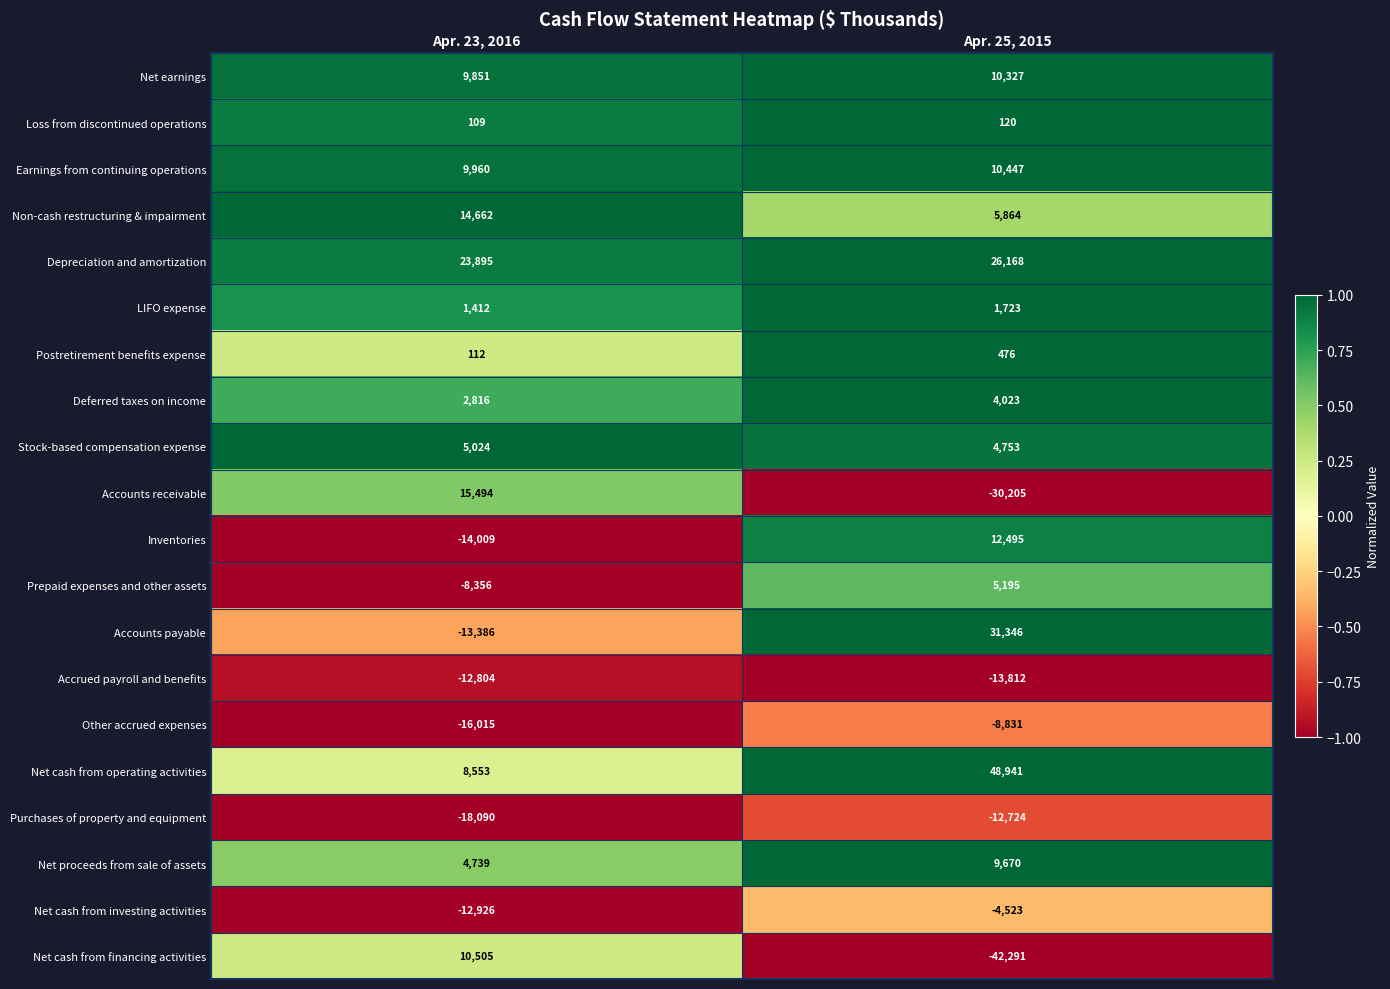

Which series has the widest spread of values?

Net cash from financing activities